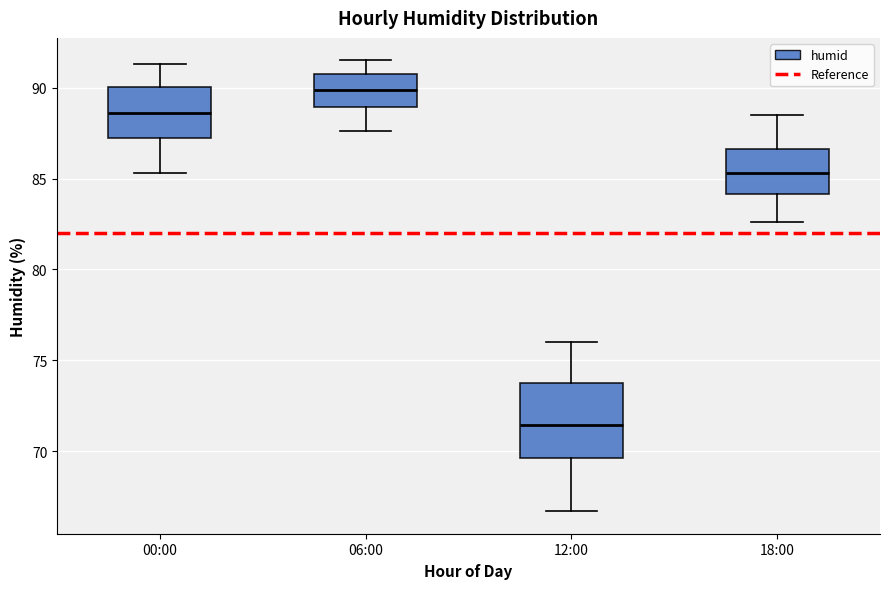

Reading left to right, read every box against the y-axis: the position of its median line, the range the box covers, and the ends of its whiskers. The values are not printed on the chart, so give them approximately, as read against the axis.

00:00: median 88.5, box 87.0 to 90.0, whiskers 85.5 to 91.5
06:00: median 90.0, box 89.0 to 91.0, whiskers 87.5 to 91.5
12:00: median 71.5, box 69.5 to 73.5, whiskers 66.5 to 76.0
18:00: median 85.5, box 84.0 to 86.5, whiskers 82.5 to 88.5